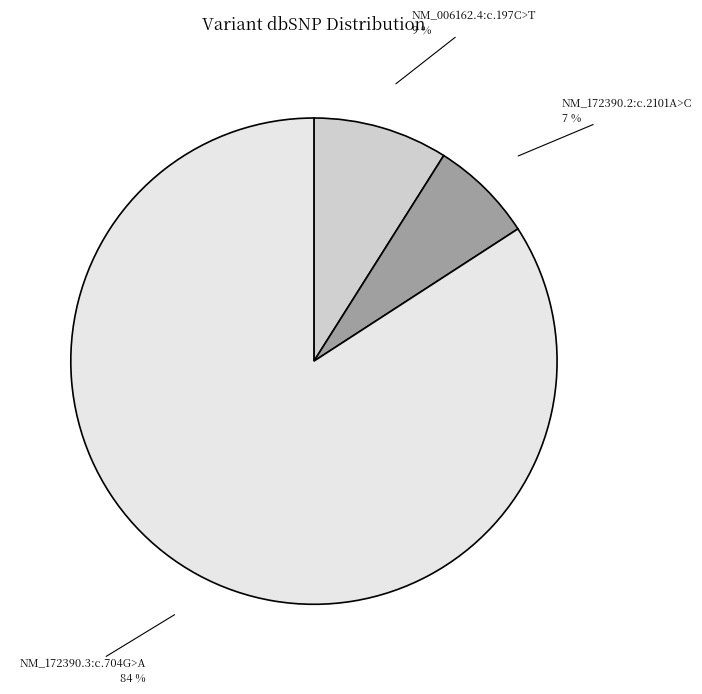

Is there a majority slice in this chart?

Yes